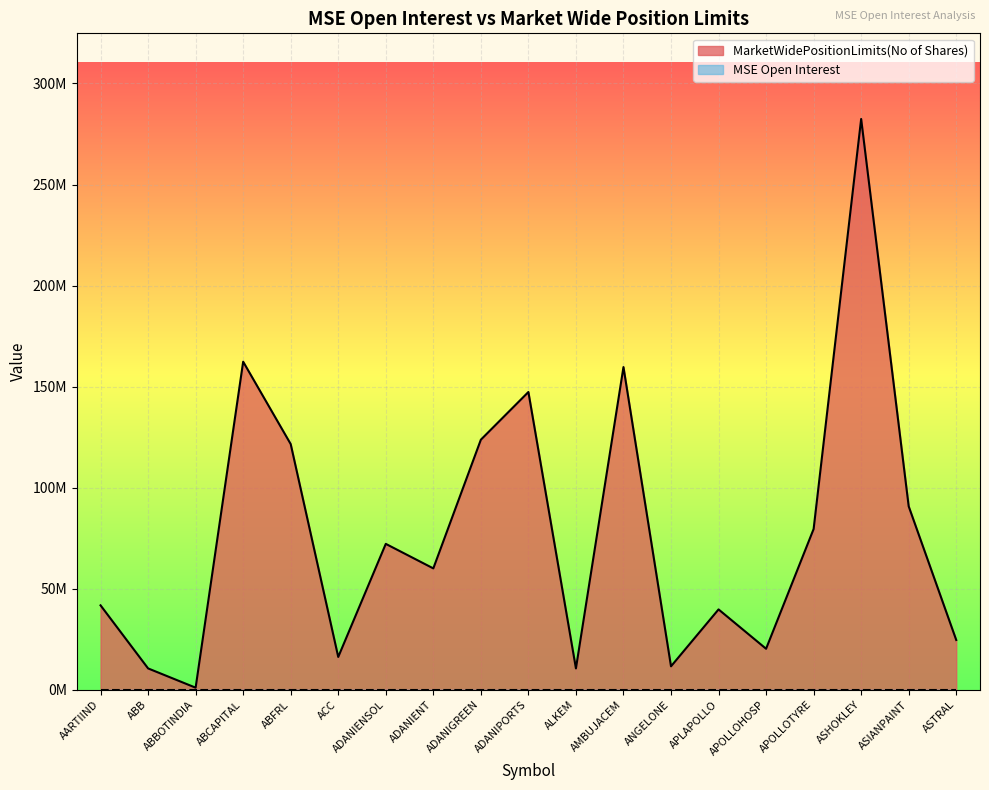

What is the greatest value displayed?

282439403.0